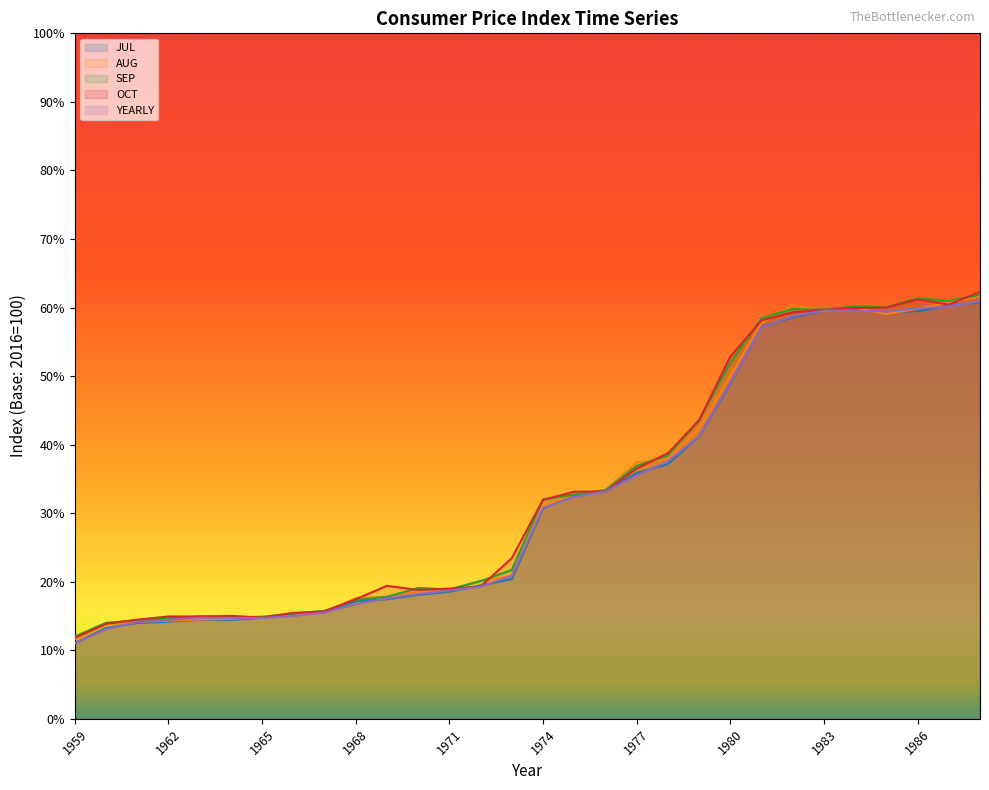

How many values in the OCT series exceed 31?

15